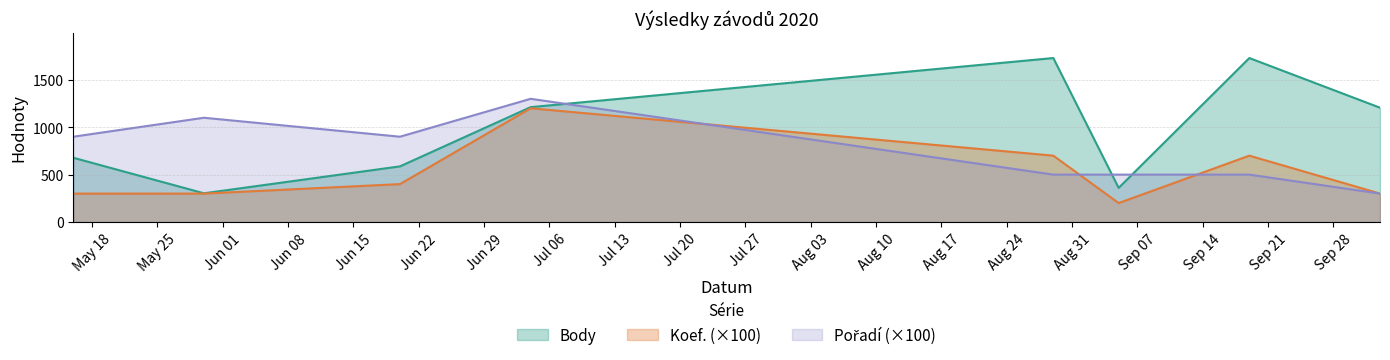

How many Koef. values are between 300 and 700?

6